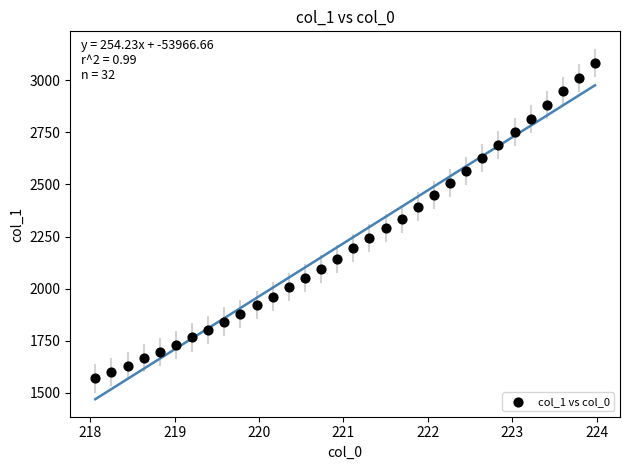

What is the range of Y values (max minus min)?

1512.6